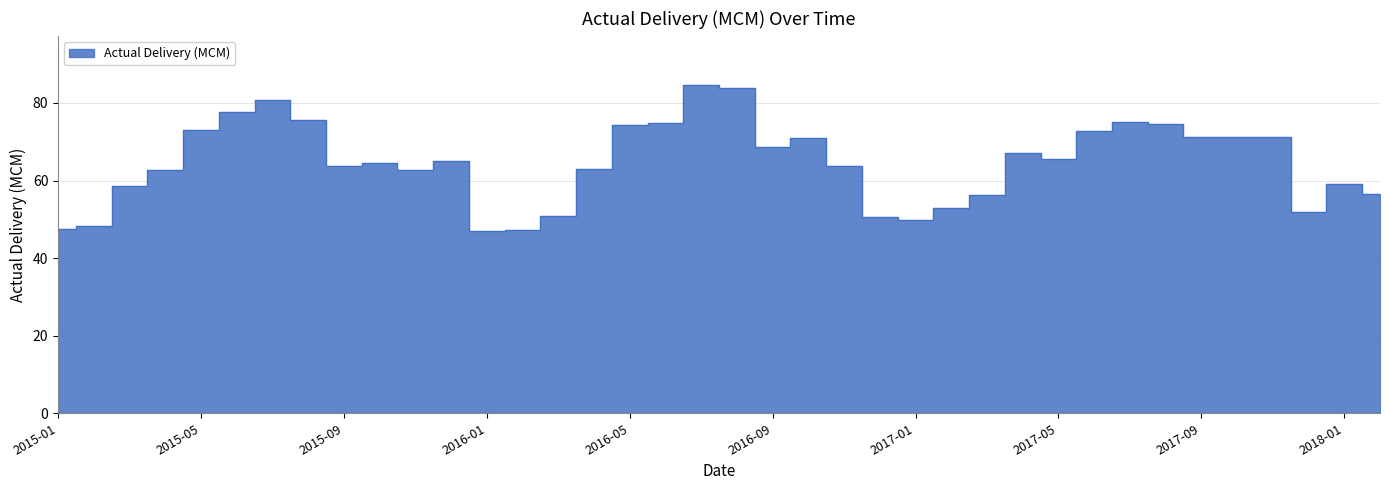

How many points are higher than both their immediate neighbors (excluding endpoints)?

9